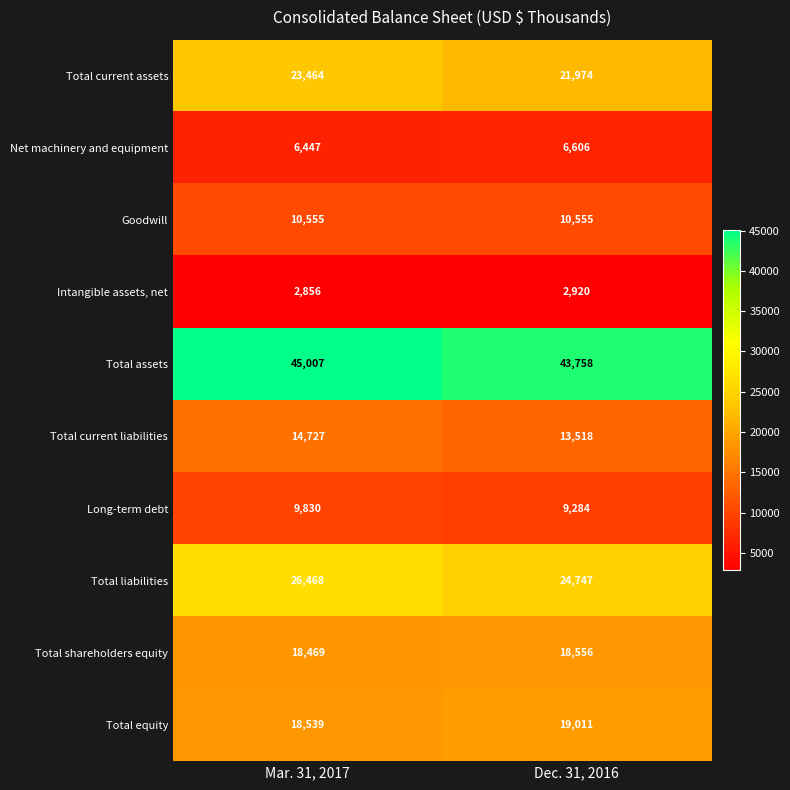

What is the maximum value shown in the chart?

45007